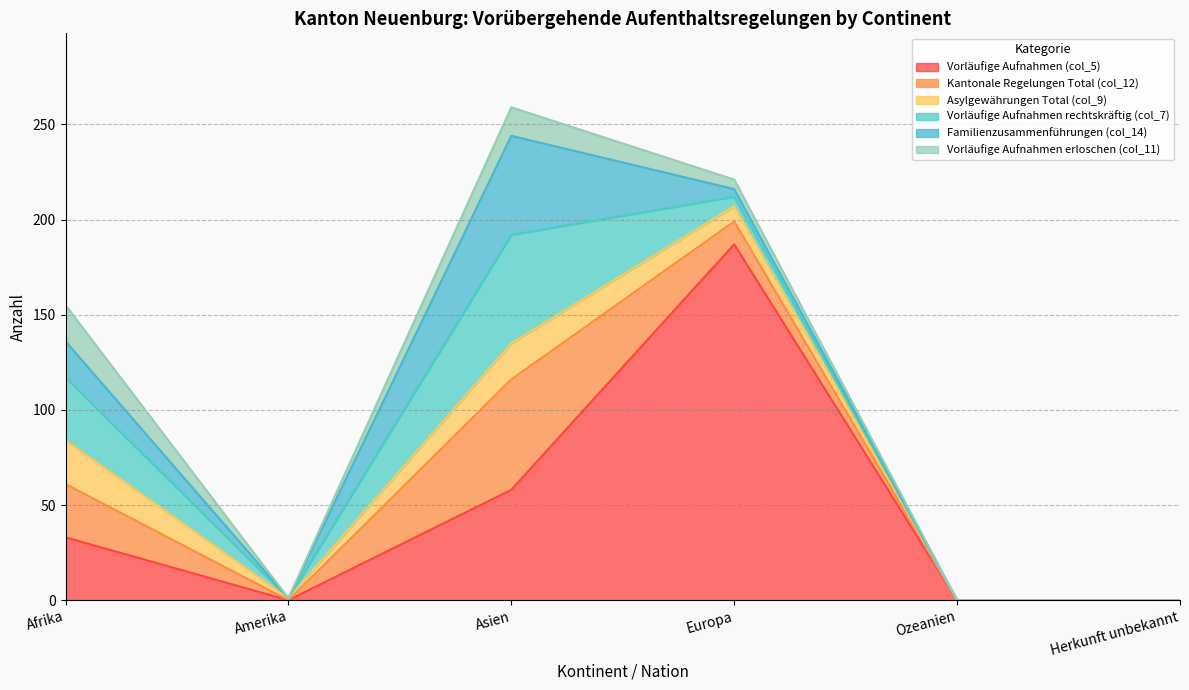

How many values in the Asylgewährungen Total (col_9) series are below 8?

3